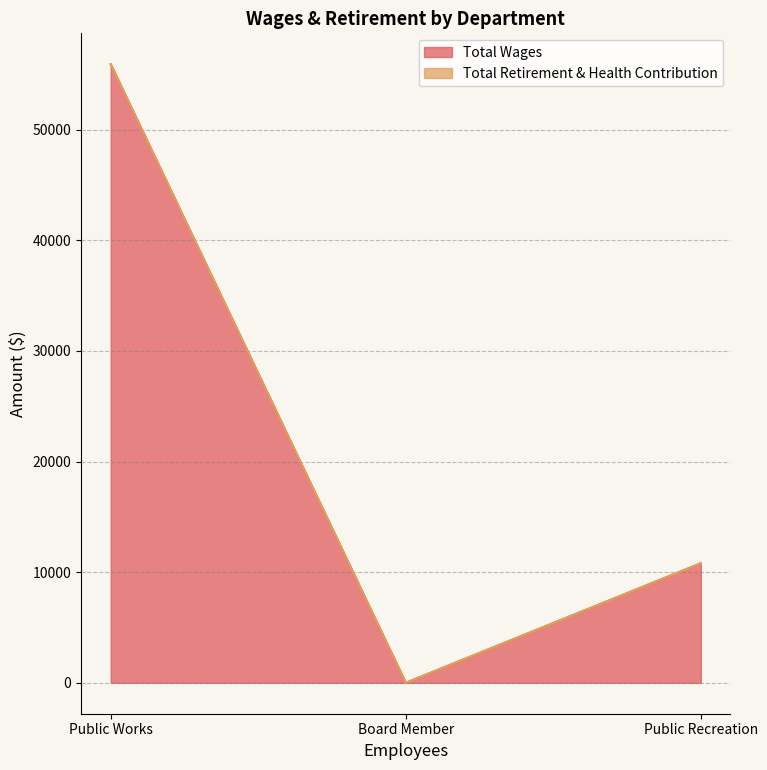

How many Total Wages values are between 0 and 55913?

3